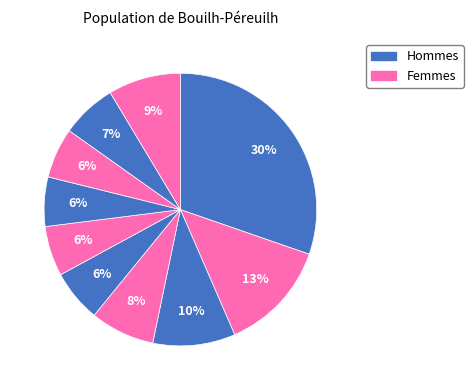

Count the number of slices in the pie.

10